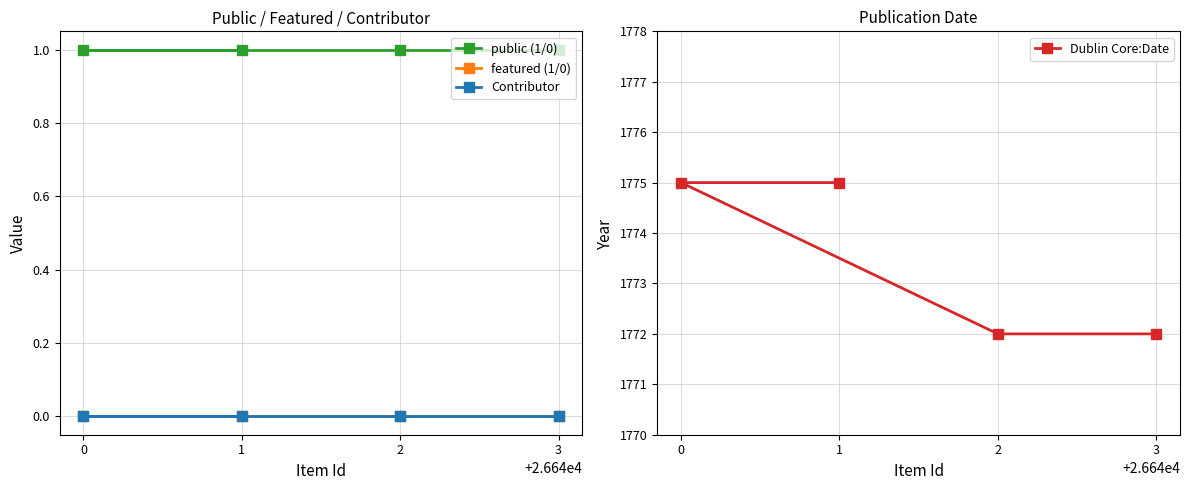

Which series has the largest range (max minus min)?

Dublin Core:Date